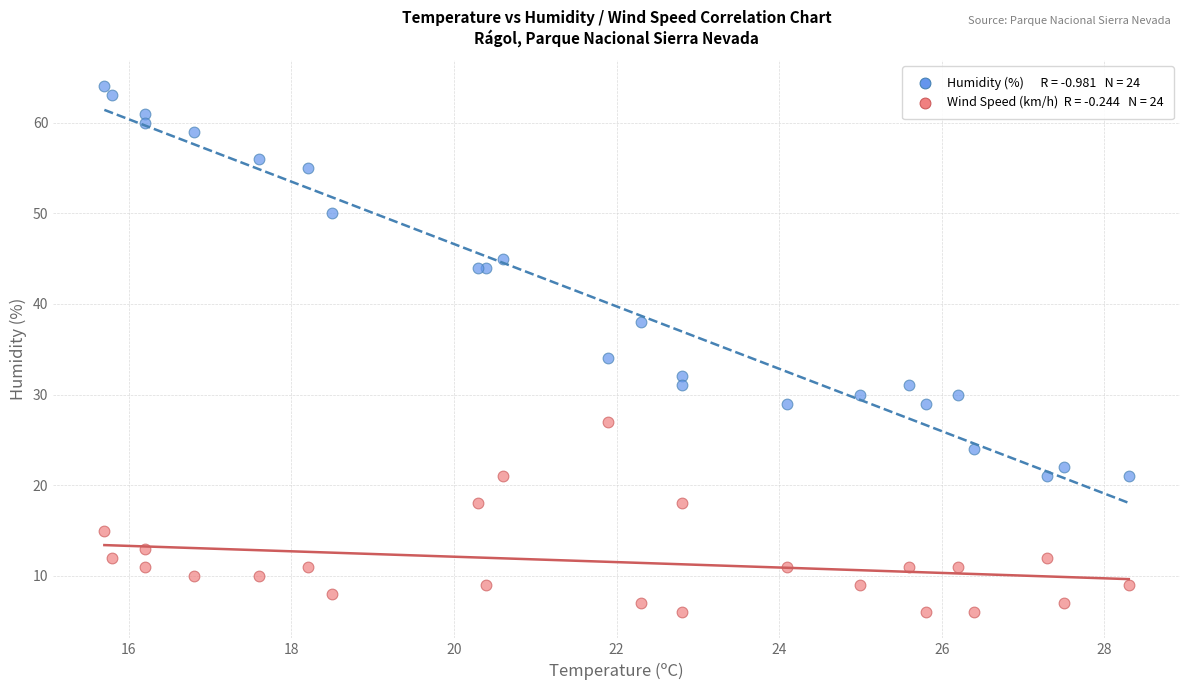

Across all series, what Y value is closest to 35?

34